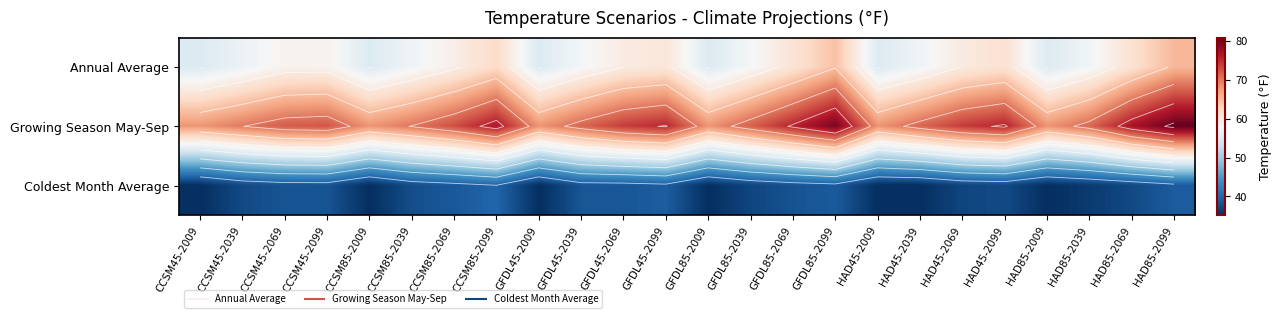

Which label corresponds to the smallest value in the chart?

CCSM45-2009